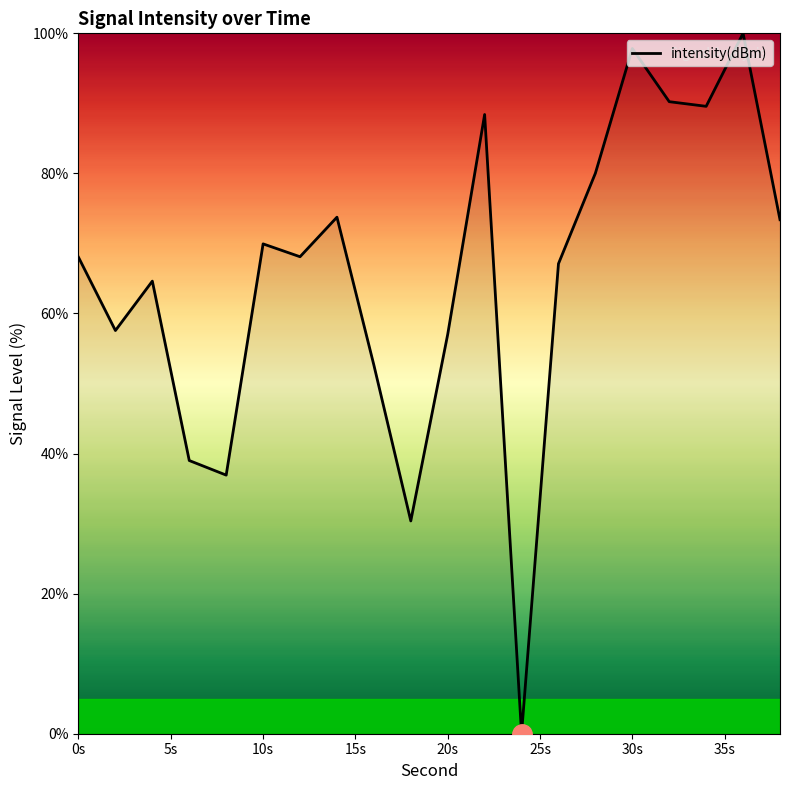

What is the maximum value shown in the chart?

100.0